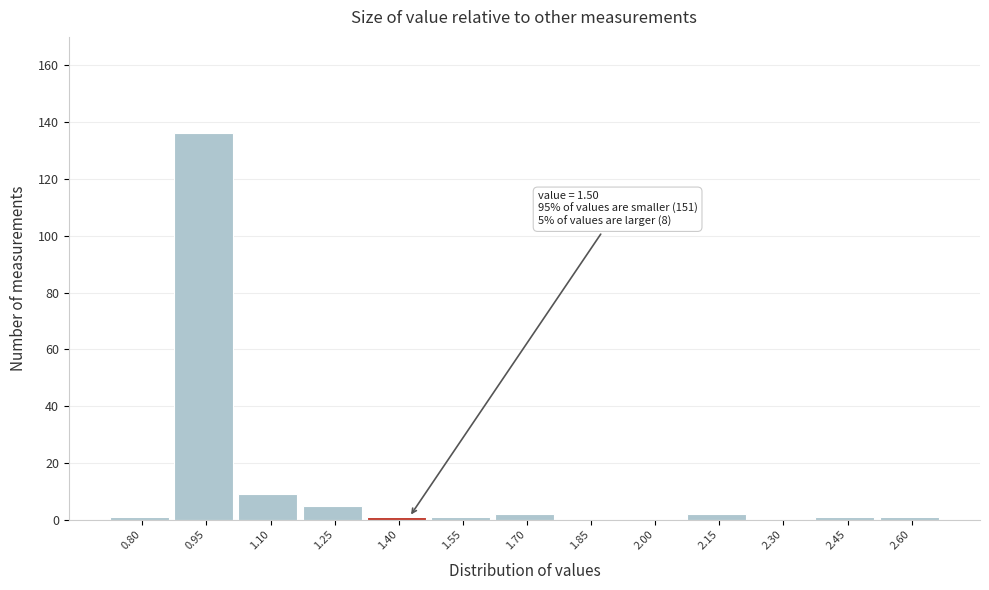

Reading right to left, transcribe all the data shown in this chart.

2.60=1	2.45=1	2.30=0	2.15=2	2.00=0	1.85=0	1.70=2	1.55=1	1.40=1	1.25=5	1.10=9	0.95=136	0.80=1